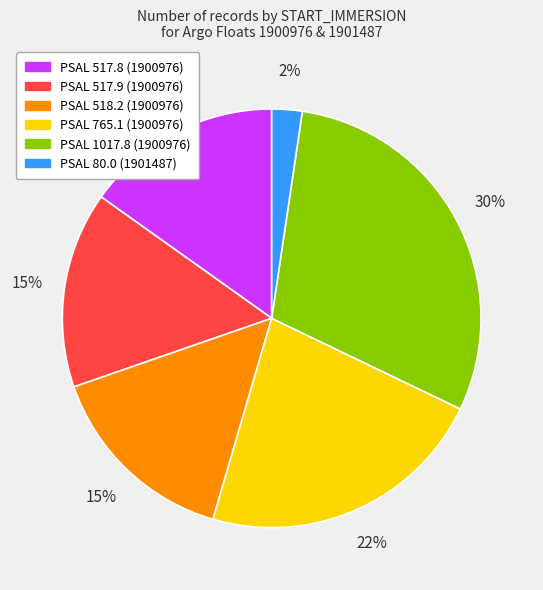

To the nearest percent, what is the average slice percentage?

17%